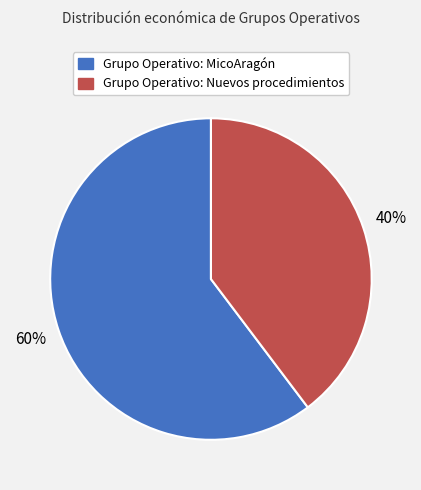

Does any single category account for the majority?

Yes